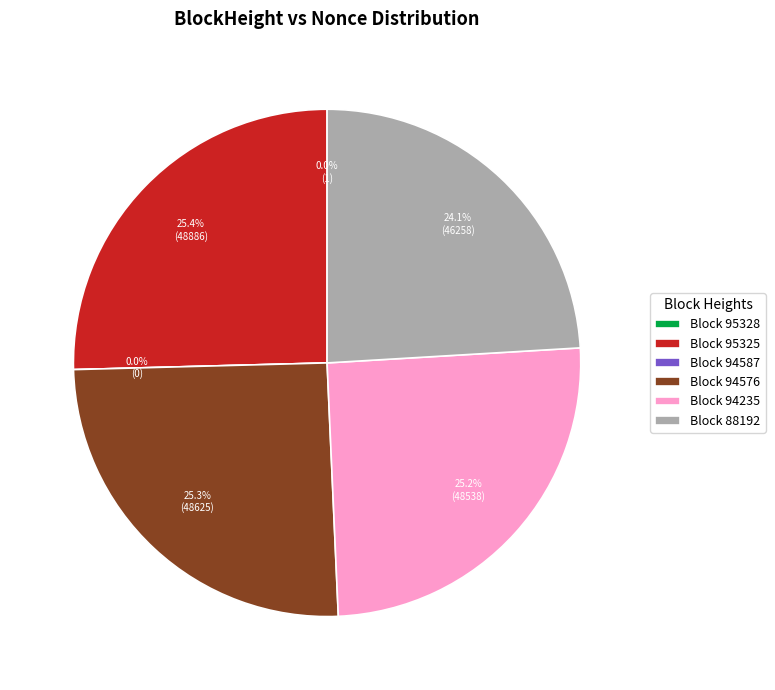

Between 94587 and 88192, which is larger?

88192